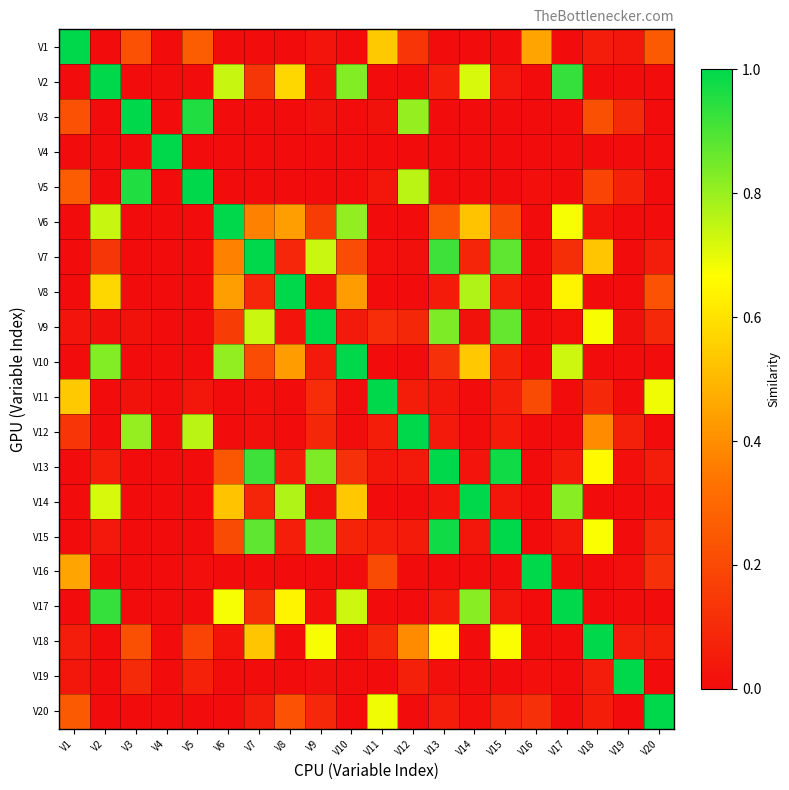

Reading left to right, what are all the values shown in this chart?

V1: V1=1.0	V2=0.0	V3=0.2	V4=0.0	V5=0.3	V6=0.0	V7=0.0	V8=0.0	V9=0.0	V10=0.0	V11=0.5	V12=0.1	V13=0.0	V14=0.0	V15=0.0	V16=0.5	V17=0.0	V18=0.1	V19=0.0	V20=0.3
V2: V1=0.0	V2=1.0	V3=0.0	V4=0.0	V5=0.0	V6=0.7	V7=0.1	V8=0.6	V9=0.0	V10=0.8	V11=0.0	V12=0.0	V13=0.1	V14=0.7	V15=0.0	V16=0.0	V17=0.9	V18=0.0	V19=0.0	V20=0.0
V3: V1=0.2	V2=0.0	V3=1.0	V4=0.0	V5=1.0	V6=0.0	V7=0.0	V8=0.0	V9=0.0	V10=0.0	V11=0.0	V12=0.8	V13=0.0	V14=0.0	V15=0.0	V16=0.0	V17=0.0	V18=0.2	V19=0.1	V20=0.0
V4: V1=0.0	V2=0.0	V3=0.0	V4=1.0	V5=0.0	V6=0.0	V7=0.0	V8=0.0	V9=0.0	V10=0.0	V11=0.0	V12=0.0	V13=0.0	V14=0.0	V15=0.0	V16=0.0	V17=0.0	V18=0.0	V19=0.0	V20=0.0
V5: V1=0.3	V2=0.0	V3=1.0	V4=0.0	V5=1.0	V6=0.0	V7=0.0	V8=0.0	V9=0.0	V10=0.0	V11=0.0	V12=0.8	V13=0.0	V14=0.0	V15=0.0	V16=0.0	V17=0.0	V18=0.2	V19=0.1	V20=0.0
V6: V1=0.0	V2=0.7	V3=0.0	V4=0.0	V5=0.0	V6=1.0	V7=0.4	V8=0.4	V9=0.2	V10=0.8	V11=0.0	V12=0.0	V13=0.2	V14=0.5	V15=0.2	V16=0.0	V17=0.7	V18=0.0	V19=0.0	V20=0.0
V7: V1=0.0	V2=0.1	V3=0.0	V4=0.0	V5=0.0	V6=0.4	V7=1.0	V8=0.1	V9=0.7	V10=0.2	V11=0.0	V12=0.0	V13=0.9	V14=0.1	V15=0.9	V16=0.0	V17=0.1	V18=0.5	V19=0.0	V20=0.1
V8: V1=0.0	V2=0.6	V3=0.0	V4=0.0	V5=0.0	V6=0.4	V7=0.1	V8=1.0	V9=0.0	V10=0.4	V11=0.0	V12=0.0	V13=0.0	V14=0.8	V15=0.1	V16=0.0	V17=0.6	V18=0.0	V19=0.0	V20=0.2
V9: V1=0.0	V2=0.0	V3=0.0	V4=0.0	V5=0.0	V6=0.2	V7=0.7	V8=0.0	V9=1.0	V10=0.0	V11=0.1	V12=0.1	V13=0.8	V14=0.0	V15=0.9	V16=0.0	V17=0.0	V18=0.7	V19=0.0	V20=0.1
V10: V1=0.0	V2=0.8	V3=0.0	V4=0.0	V5=0.0	V6=0.8	V7=0.2	V8=0.4	V9=0.0	V10=1.0	V11=0.0	V12=0.0	V13=0.1	V14=0.5	V15=0.1	V16=0.0	V17=0.7	V18=0.0	V19=0.0	V20=0.0
V11: V1=0.5	V2=0.0	V3=0.0	V4=0.0	V5=0.0	V6=0.0	V7=0.0	V8=0.0	V9=0.1	V10=0.0	V11=1.0	V12=0.1	V13=0.0	V14=0.0	V15=0.1	V16=0.2	V17=0.0	V18=0.1	V19=0.0	V20=0.7
V12: V1=0.1	V2=0.0	V3=0.8	V4=0.0	V5=0.8	V6=0.0	V7=0.0	V8=0.0	V9=0.1	V10=0.0	V11=0.1	V12=1.0	V13=0.0	V14=0.0	V15=0.0	V16=0.0	V17=0.0	V18=0.4	V19=0.1	V20=0.0
V13: V1=0.0	V2=0.1	V3=0.0	V4=0.0	V5=0.0	V6=0.2	V7=0.9	V8=0.0	V9=0.8	V10=0.1	V11=0.0	V12=0.0	V13=1.0	V14=0.0	V15=1.0	V16=0.0	V17=0.0	V18=0.7	V19=0.0	V20=0.1
V14: V1=0.0	V2=0.7	V3=0.0	V4=0.0	V5=0.0	V6=0.5	V7=0.1	V8=0.8	V9=0.0	V10=0.5	V11=0.0	V12=0.0	V13=0.0	V14=1.0	V15=0.0	V16=0.0	V17=0.8	V18=0.0	V19=0.0	V20=0.0
V15: V1=0.0	V2=0.0	V3=0.0	V4=0.0	V5=0.0	V6=0.2	V7=0.9	V8=0.1	V9=0.9	V10=0.1	V11=0.1	V12=0.0	V13=1.0	V14=0.0	V15=1.0	V16=0.0	V17=0.0	V18=0.7	V19=0.0	V20=0.1
V16: V1=0.5	V2=0.0	V3=0.0	V4=0.0	V5=0.0	V6=0.0	V7=0.0	V8=0.0	V9=0.0	V10=0.0	V11=0.2	V12=0.0	V13=0.0	V14=0.0	V15=0.0	V16=1.0	V17=0.0	V18=0.0	V19=0.0	V20=0.1
V17: V1=0.0	V2=0.9	V3=0.0	V4=0.0	V5=0.0	V6=0.7	V7=0.1	V8=0.6	V9=0.0	V10=0.7	V11=0.0	V12=0.0	V13=0.0	V14=0.8	V15=0.0	V16=0.0	V17=1.0	V18=0.0	V19=0.0	V20=0.0
V18: V1=0.1	V2=0.0	V3=0.2	V4=0.0	V5=0.2	V6=0.0	V7=0.5	V8=0.0	V9=0.7	V10=0.0	V11=0.1	V12=0.4	V13=0.7	V14=0.0	V15=0.7	V16=0.0	V17=0.0	V18=1.0	V19=0.1	V20=0.1
V19: V1=0.0	V2=0.0	V3=0.1	V4=0.0	V5=0.1	V6=0.0	V7=0.0	V8=0.0	V9=0.0	V10=0.0	V11=0.0	V12=0.1	V13=0.0	V14=0.0	V15=0.0	V16=0.0	V17=0.0	V18=0.1	V19=1.0	V20=0.0
V20: V1=0.3	V2=0.0	V3=0.0	V4=0.0	V5=0.0	V6=0.0	V7=0.1	V8=0.2	V9=0.1	V10=0.0	V11=0.7	V12=0.0	V13=0.1	V14=0.0	V15=0.1	V16=0.1	V17=0.0	V18=0.1	V19=0.0	V20=1.0